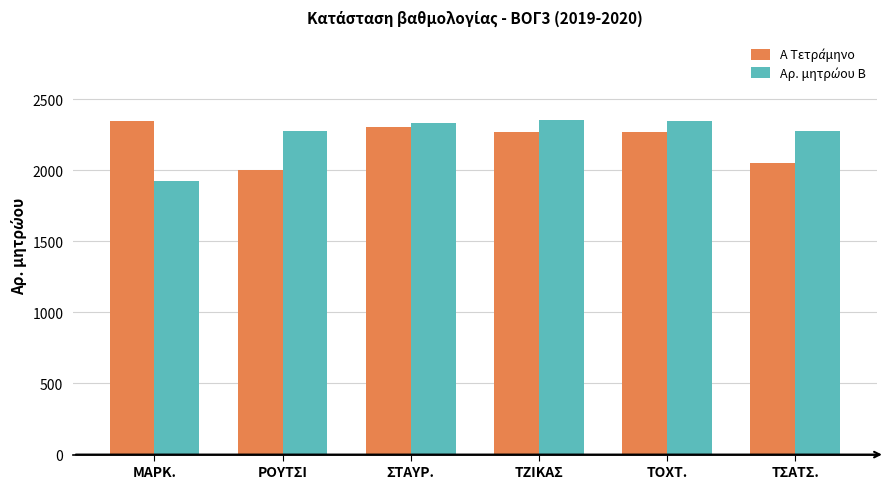

What is the greatest value displayed?

2351